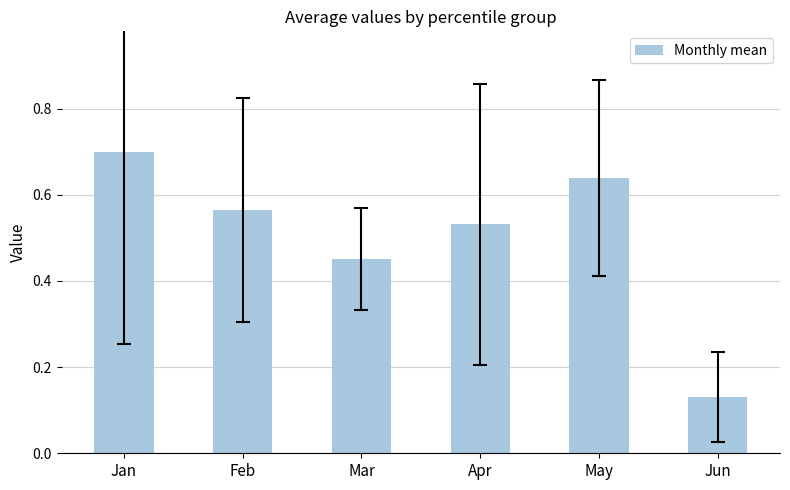

Are the bars horizontal?

No